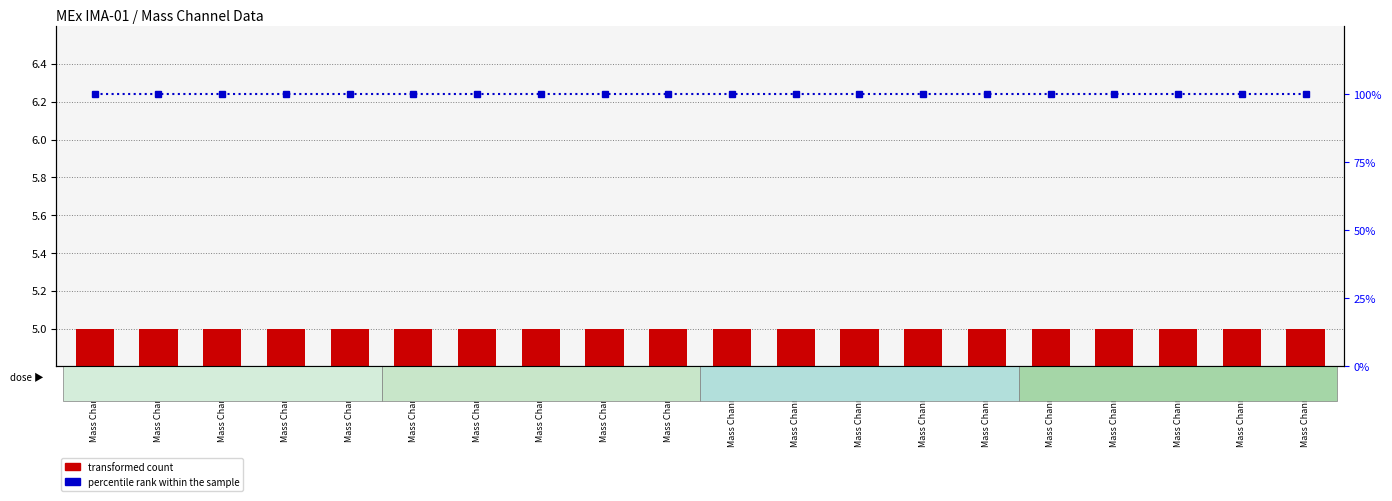

What is the total value across all series at Mass Channel 4?

105